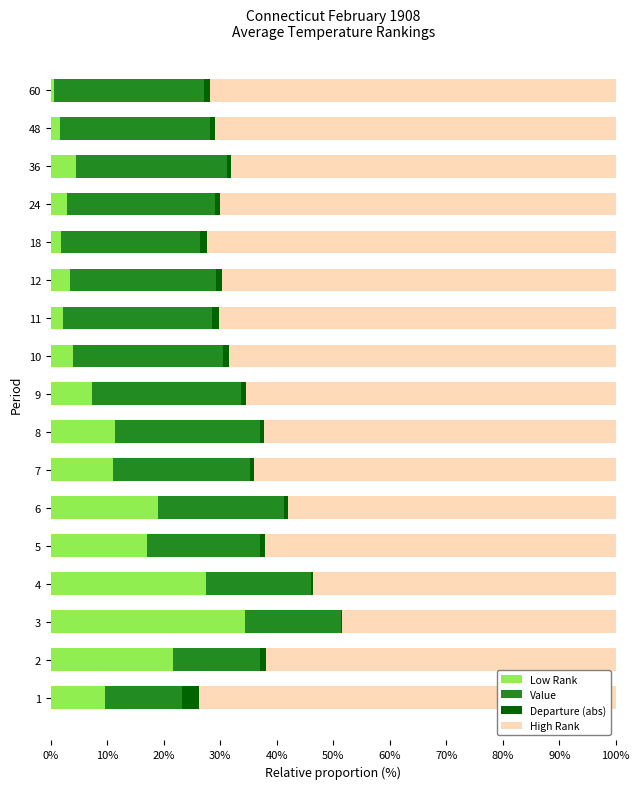

How many series are shown in this chart?

4